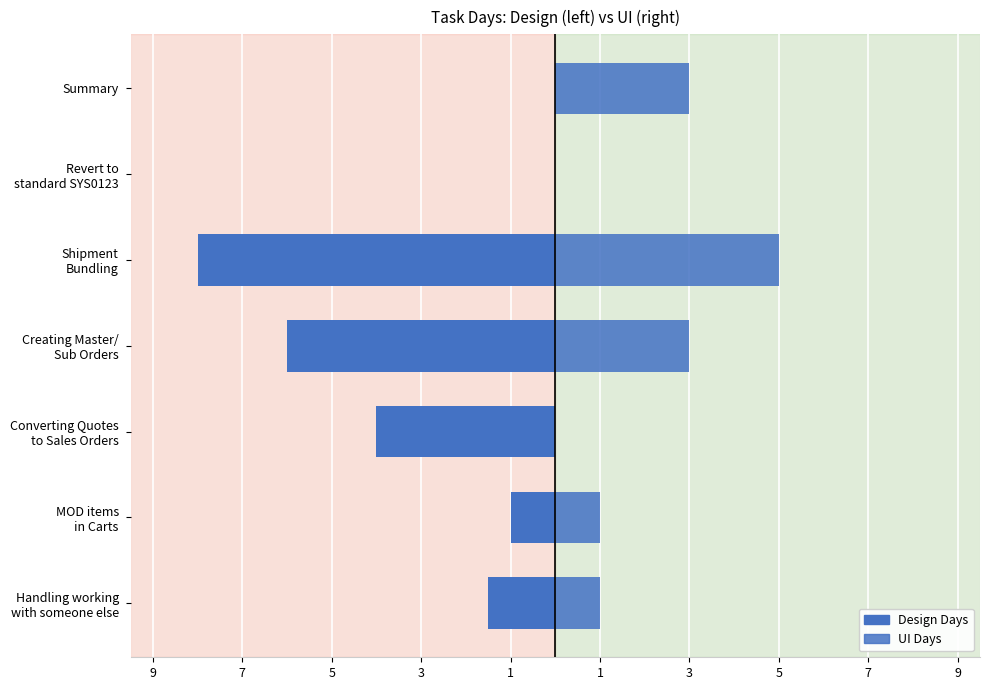

How many bars are there in each group?

2